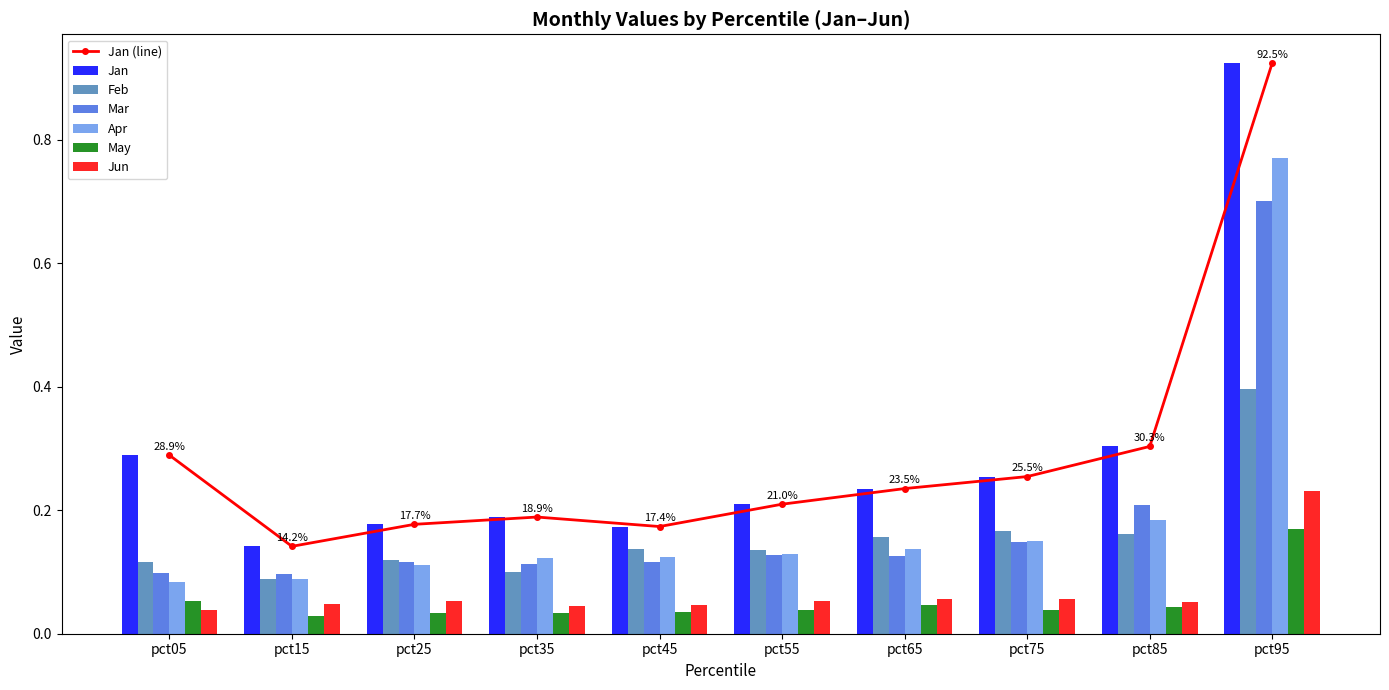

What is the value of the Feb bar at the 4th from the left?

0.1